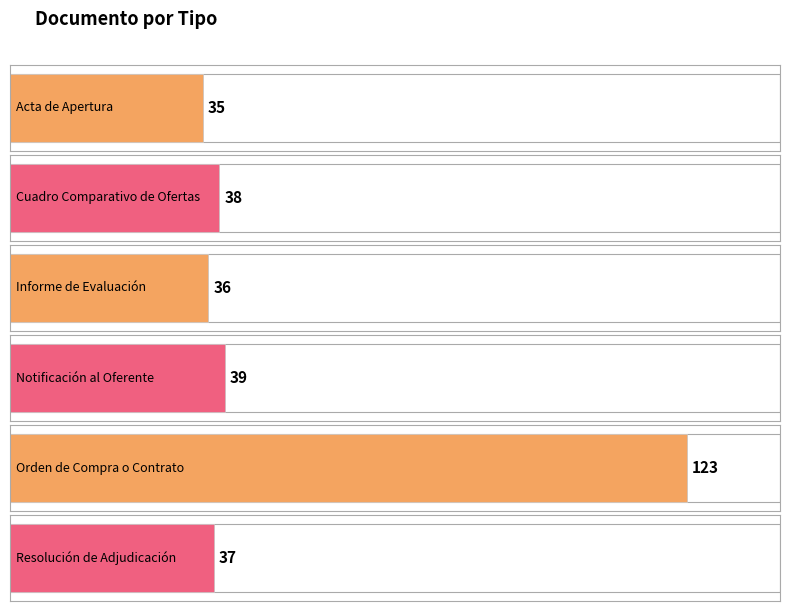

Reading left to right, what are all the values shown in this chart?

35	38	36	39	123	37